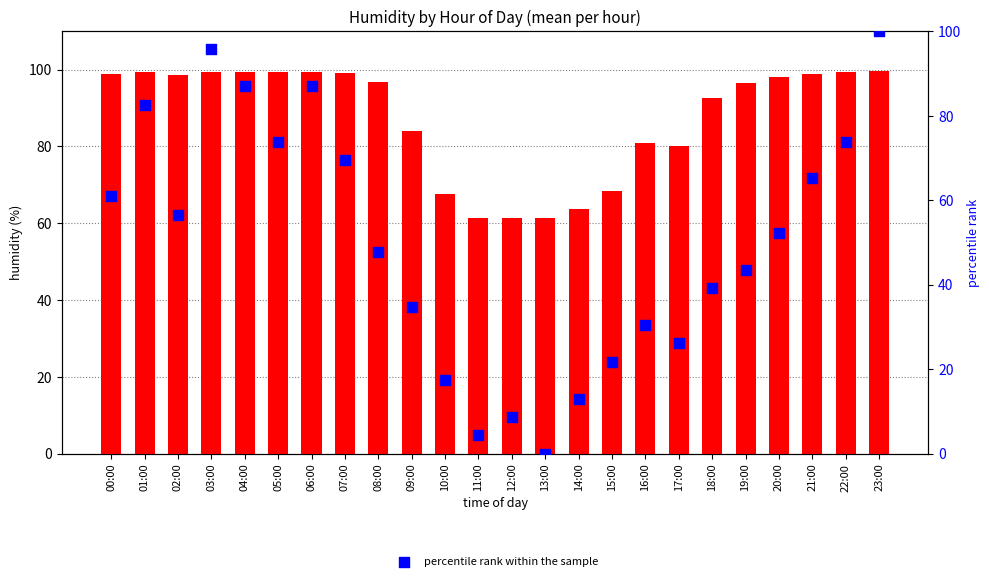

Which series has the largest total across all categories?

mean humidity